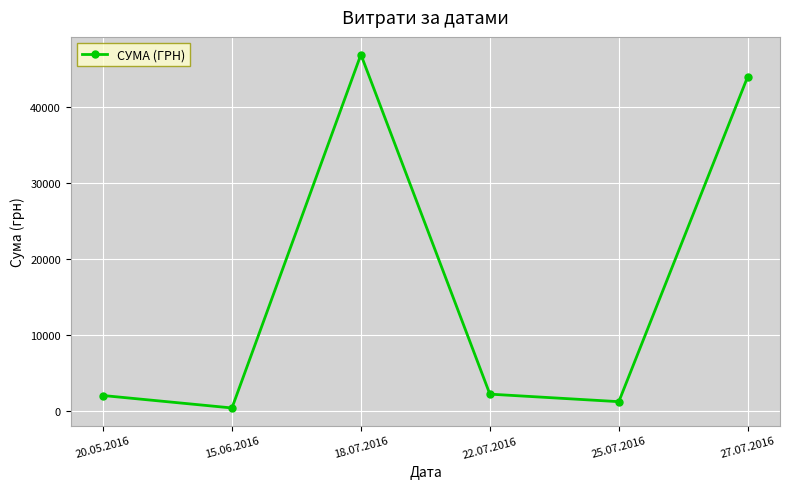

At which category does the data reach its first local peak?

18.07.2016